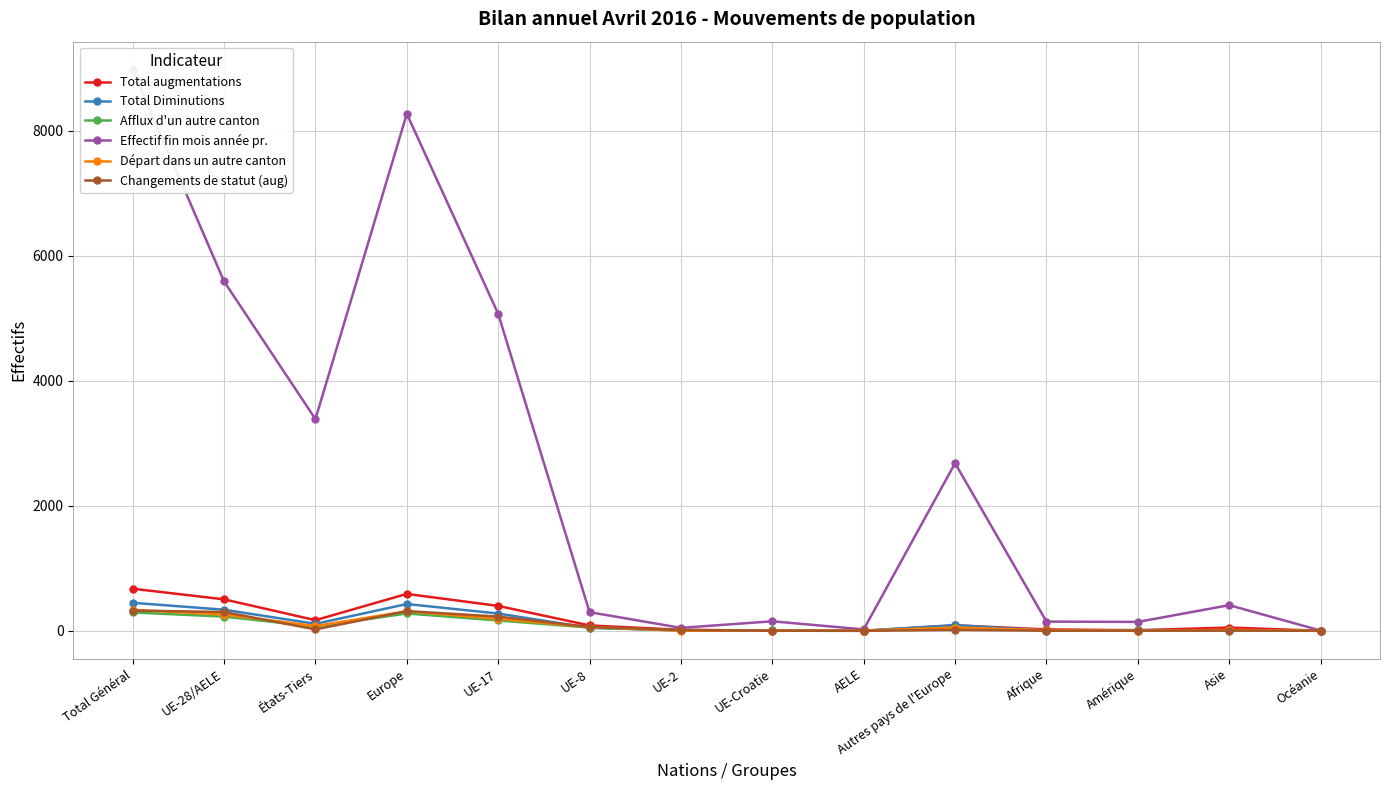

Which series changed the most between Afrique and Asie?

Effectif fin mois année pr.